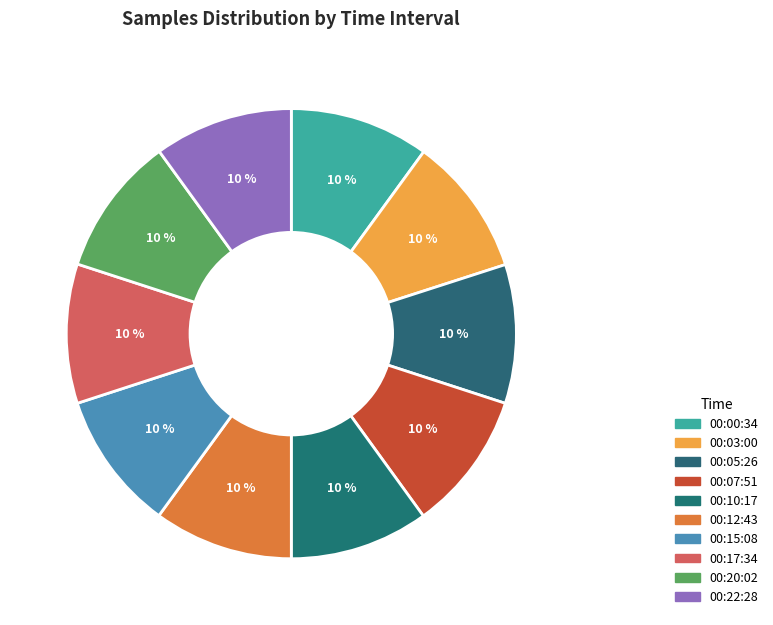

Which category has the smallest portion of the pie?

00:22:28